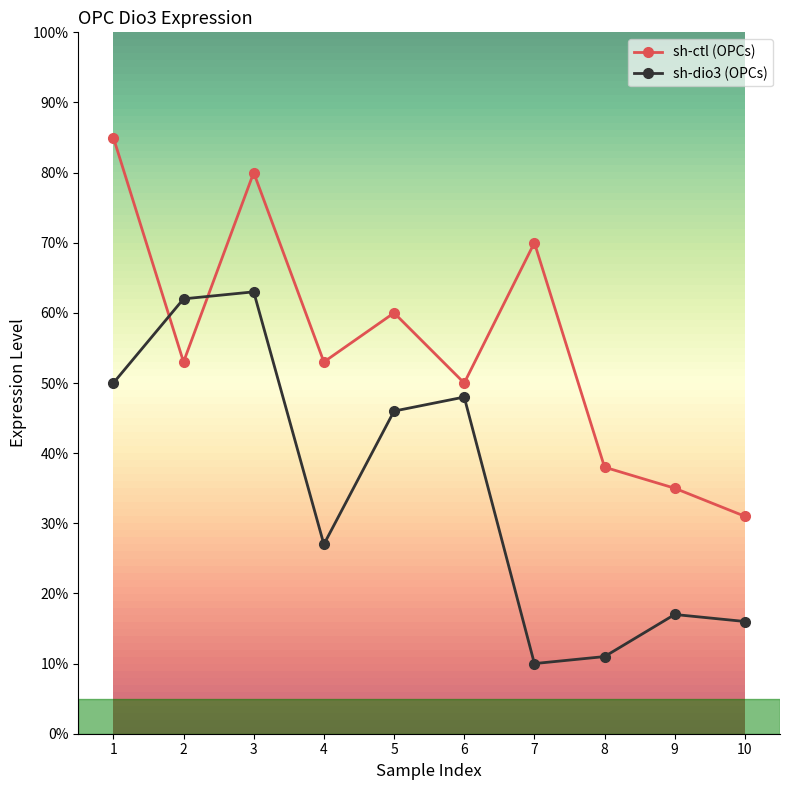

At which category does sh-dio3 (OPCs) reach its first local peak?

3